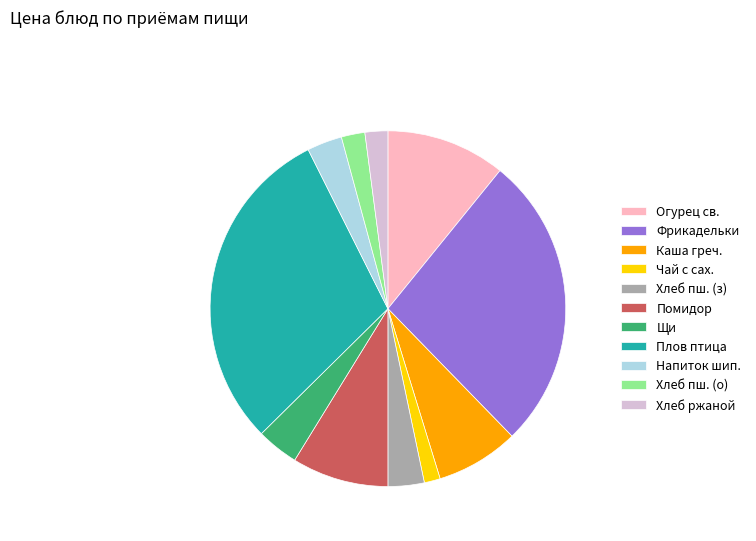

What is the ratio of the value at Напиток шип. to the value at Чай с сах.?

2.2